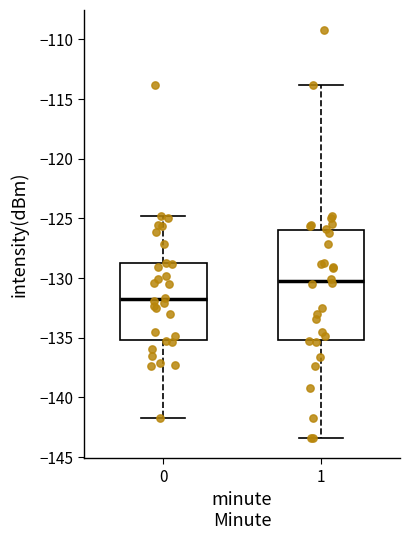

Which box is the tallest, from its lower edge to its upper edge?

1